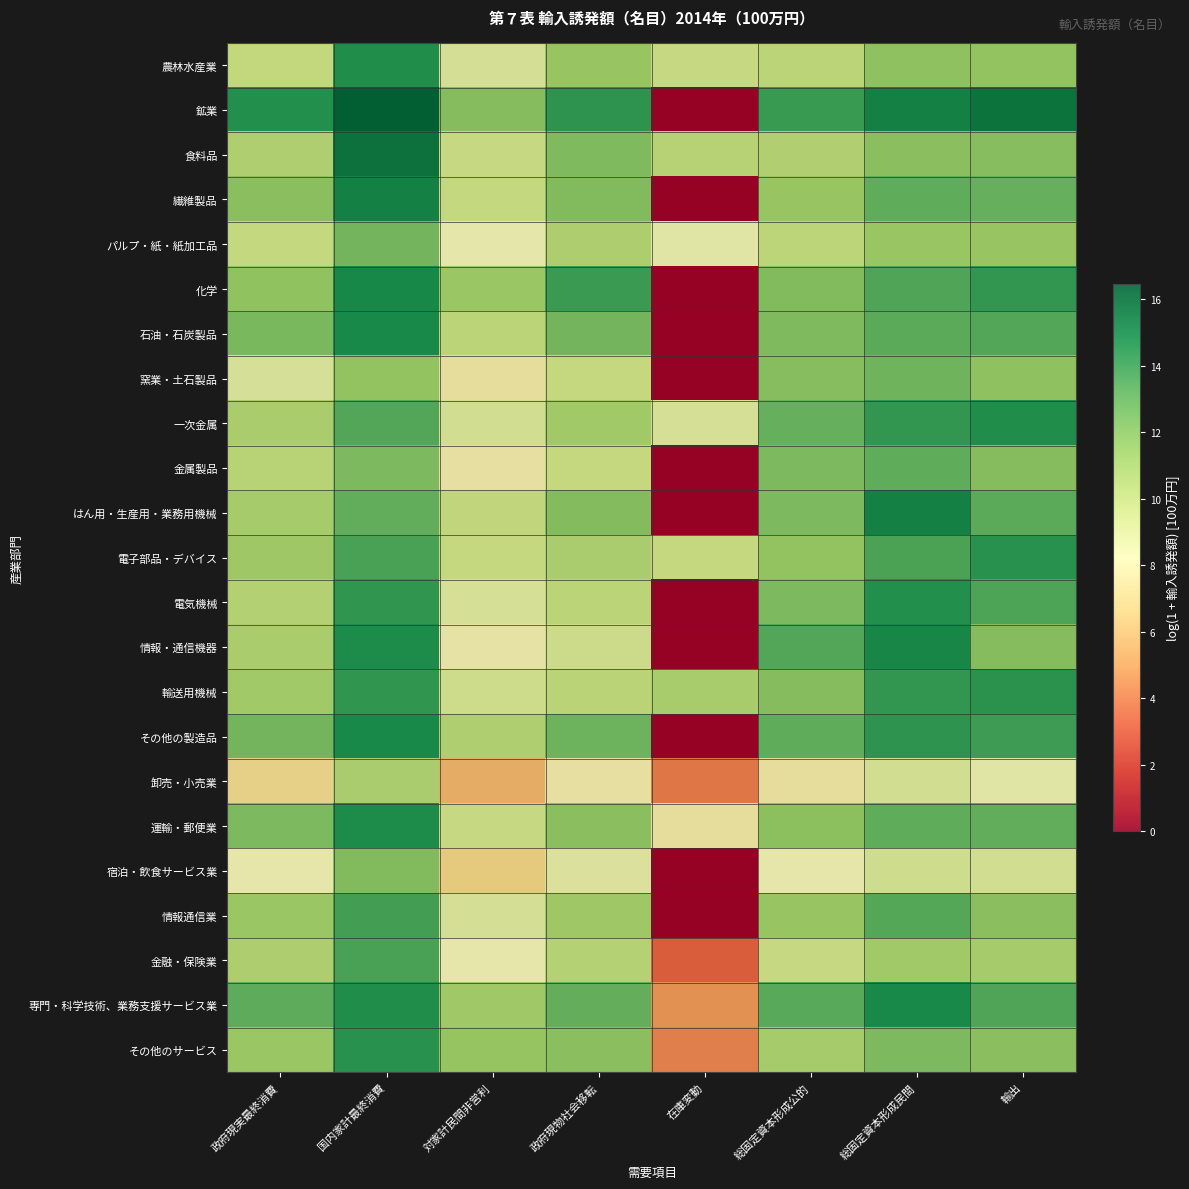

Reading right to left, what are all the values shown in this chart?

農林水産業: 輸出=11.6	総固定資本形成民間=11.8	総固定資本形成公的=10.2	在庫変動=9.8	政府現物社会移転=11.5	対家計民間非営利=9.1	国内家計最終消費=14.6	政府現実最終消費=9.9
鉱業: 輸出=15.7	総固定資本形成民間=15.1	総固定資本形成公的=14.0	在庫変動=0.0	政府現物社会移転=14.3	対家計民間非営利=12.0	国内家計最終消費=16.5	政府現実最終消費=14.6
食料品: 輸出=11.9	総固定資本形成民間=11.8	総固定資本形成公的=10.6	在庫変動=10.4	政府現物社会移転=12.2	対家計民間非営利=9.8	国内家計最終消費=15.7	政府現実最終消費=10.7
繊維製品: 輸出=12.9	総固定資本形成民間=13.1	総固定資本形成公的=11.5	在庫変動=0.0	政府現物社会移転=12.1	対家計民間非営利=9.9	国内家計最終消費=15.1	政府現実最終消費=11.9
パルプ・紙・紙加工品: 輸出=11.5	総固定資本形成民間=11.5	総固定資本形成公的=10.2	在庫変動=8.5	政府現物社会移転=10.7	対家計民間非営利=8.3	国内家計最終消費=12.5	政府現実最終消費=9.9
化学: 輸出=14.2	総固定資本形成民間=13.5	総固定資本形成公的=12.2	在庫変動=0.0	政府現物社会移転=14.0	対家計民間非営利=11.4	国内家計最終消費=14.9	政府現実最終消費=11.7
石油・石炭製品: 輸出=13.4	総固定資本形成民間=13.2	総固定資本形成公的=12.2	在庫変動=0.0	政府現物社会移転=12.5	対家計民間非営利=10.2	国内家計最終消費=14.8	政府現実最終消費=12.3
窯業・土石製品: 輸出=11.8	総固定資本形成民間=12.6	総固定資本形成公的=11.9	在庫変動=0.0	政府現物社会移転=9.8	対家計民間非営利=7.7	国内家計最終消費=11.6	政府現実最終消費=9.0
一次金属: 輸出=14.6	総固定資本形成民間=14.2	総固定資本形成公的=12.9	在庫変動=9.0	政府現物社会移転=11.1	対家計民間非営利=9.2	国内家計最終消費=13.4	政府現実最終消費=10.9
金属製品: 輸出=12.0	総固定資本形成民間=13.1	総固定資本形成公的=12.3	在庫変動=0.0	政府現物社会移転=9.8	対家計民間非営利=7.8	国内家計最終消費=12.2	政府現実最終消費=10.3
はん用・生産用・業務用機械: 輸出=13.2	総固定資本形成民間=15.1	総固定資本形成公的=12.3	在庫変動=0.0	政府現物社会移転=12.0	対家計民間非営利=10.0	国内家計最終消費=13.1	政府現実最終消費=11.0
電子部品・デバイス: 輸出=14.4	総固定資本形成民間=13.6	総固定資本形成公的=11.6	在庫変動=9.8	政府現物社会移転=10.8	対家計民間非営利=9.8	国内家計最終消費=13.7	政府現実最終消費=11.2
電気機械: 輸出=13.5	総固定資本形成民間=14.6	総固定資本形成公的=12.2	在庫変動=0.0	政府現物社会移転=10.2	対家計民間非営利=9.1	国内家計最終消費=14.2	政府現実最終消費=10.5
情報・通信機器: 輸出=12.0	総固定資本形成民間=15.0	総固定資本形成公的=13.4	在庫変動=0.0	政府現物社会移転=9.5	対家計民間非営利=7.9	国内家計最終消費=14.7	政府現実最終消費=10.8
輸送用機械: 輸出=14.4	総固定資本形成民間=14.2	総固定資本形成公的=12.0	在庫変動=10.9	政府現物社会移転=10.3	対家計民間非営利=9.4	国内家計最終消費=14.3	政府現実最終消費=11.1
その他の製造品: 輸出=13.9	総固定資本形成民間=14.3	総固定資本形成公的=13.1	在庫変動=0.0	政府現物社会移転=12.7	対家計民間非営利=10.6	国内家計最終消費=14.8	政府現実最終消費=12.5
卸売・小売業: 輸出=8.5	総固定資本形成民間=9.2	総固定資本形成公的=7.7	在庫変動=3.8	政府現物社会移転=7.8	対家計民間非営利=5.5	国内家計最終消費=10.8	政府現実最終消費=6.9
運輸・郵便業: 輸出=13.0	総固定資本形成民間=13.1	総固定資本形成公的=11.8	在庫変動=7.7	政府現物社会移転=11.9	対家計民間非営利=9.7	国内家計最終消費=14.7	政府現実最終消費=12.3
宿泊・飲食サービス業: 輸出=9.2	総固定資本形成民間=9.4	総固定資本形成公的=8.2	在庫変動=0.0	政府現物社会移転=8.8	対家計民間非営利=6.5	国内家計最終消費=12.1	政府現実最終消費=8.2
情報通信業: 輸出=11.9	総固定資本形成民間=13.4	総固定資本形成公的=11.5	在庫変動=0.0	政府現物社会移転=11.2	対家計民間非営利=9.1	国内家計最終消費=13.8	政府現実最終消費=11.4
金融・保険業: 輸出=11.0	総固定資本形成民間=11.1	総固定資本形成公的=9.7	在庫変動=3.1	政府現物社会移転=10.5	対家計民間非営利=8.2	国内家計最終消費=13.7	政府現実最終消費=10.7
専門・科学技術、業務支援サービス業: 輸出=13.5	総固定資本形成民間=14.8	総固定資本形成公的=13.3	在庫変動=4.6	政府現物社会移転=13.0	対家計民間非営利=11.2	国内家計最終消費=14.7	政府現実最終消費=13.2
その他のサービス: 輸出=11.9	総固定資本形成民間=12.2	総固定資本形成公的=11.0	在庫変動=4.1	政府現物社会移転=11.9	対家計民間非営利=11.5	国内家計最終消費=14.5	政府現実最終消費=11.3